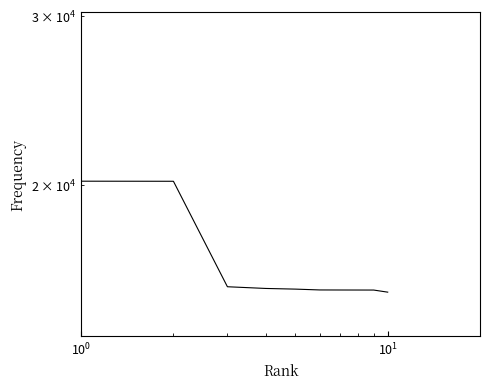

Is it true that the value at $\mathdefault{10^{-1}}$ is 5100?

False